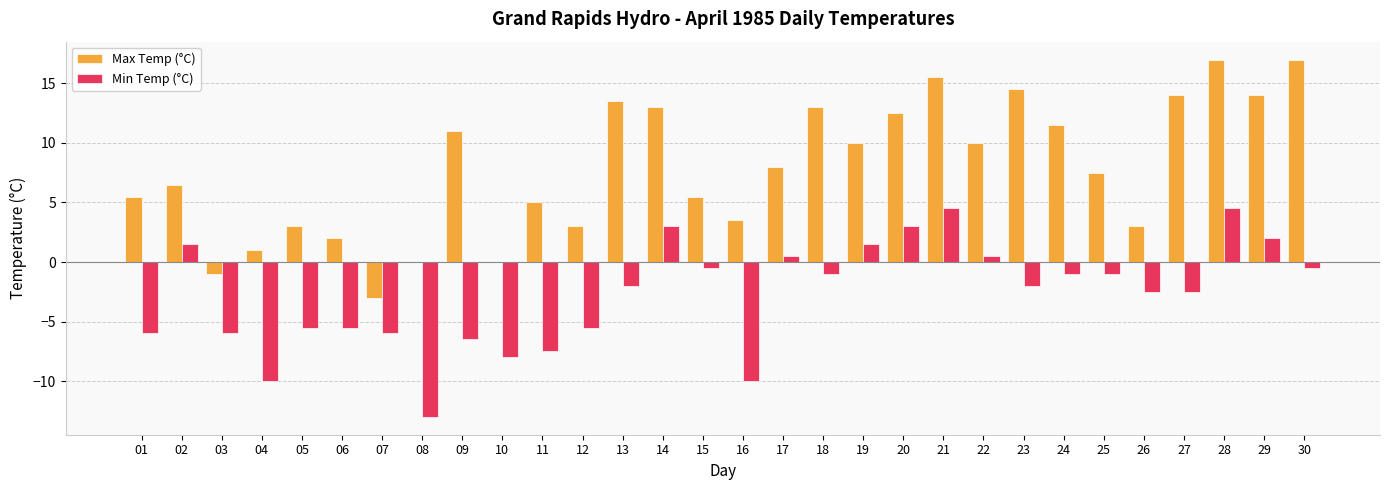

Is the value of Max Temp (°C) at 06 greater than the value of Min Temp (°C) at 10?

Yes